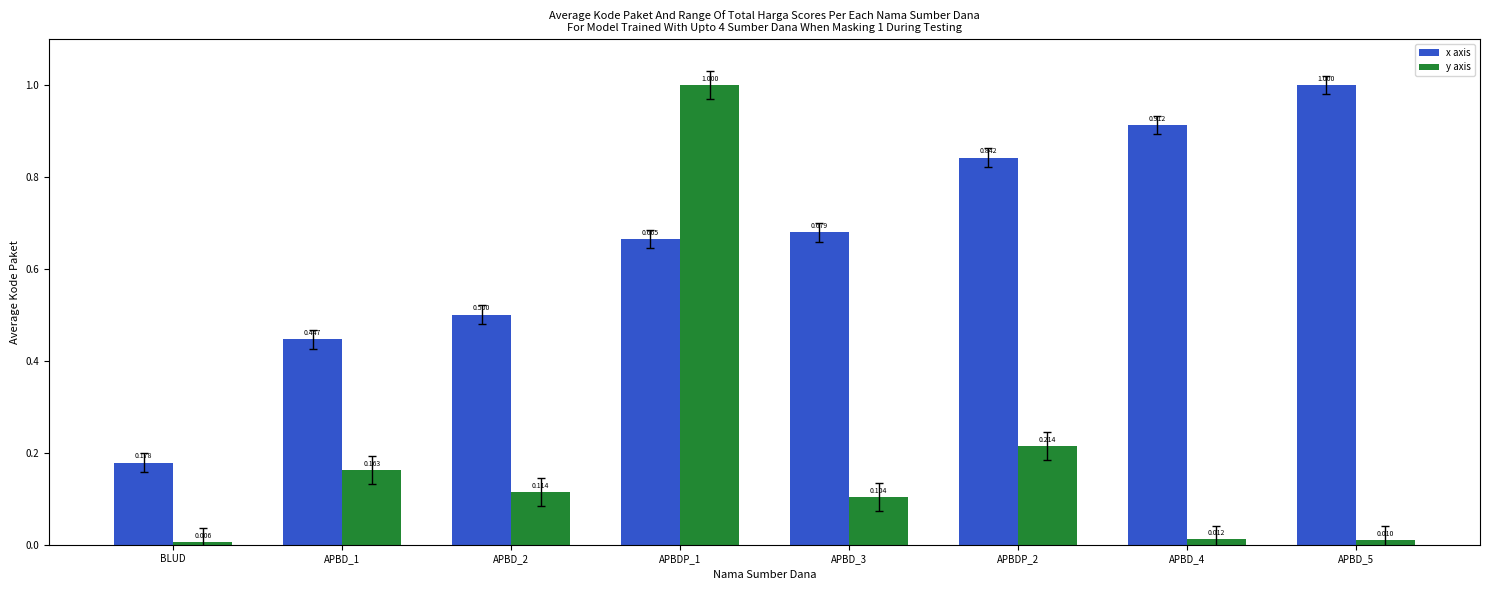

How many bars are there in total?

16